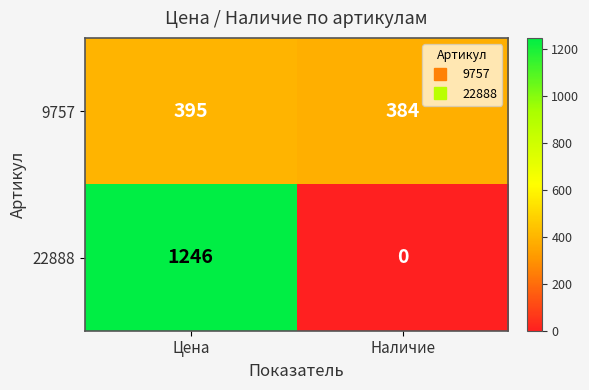

Where is 9757 nearest to the value 389?

Наличие